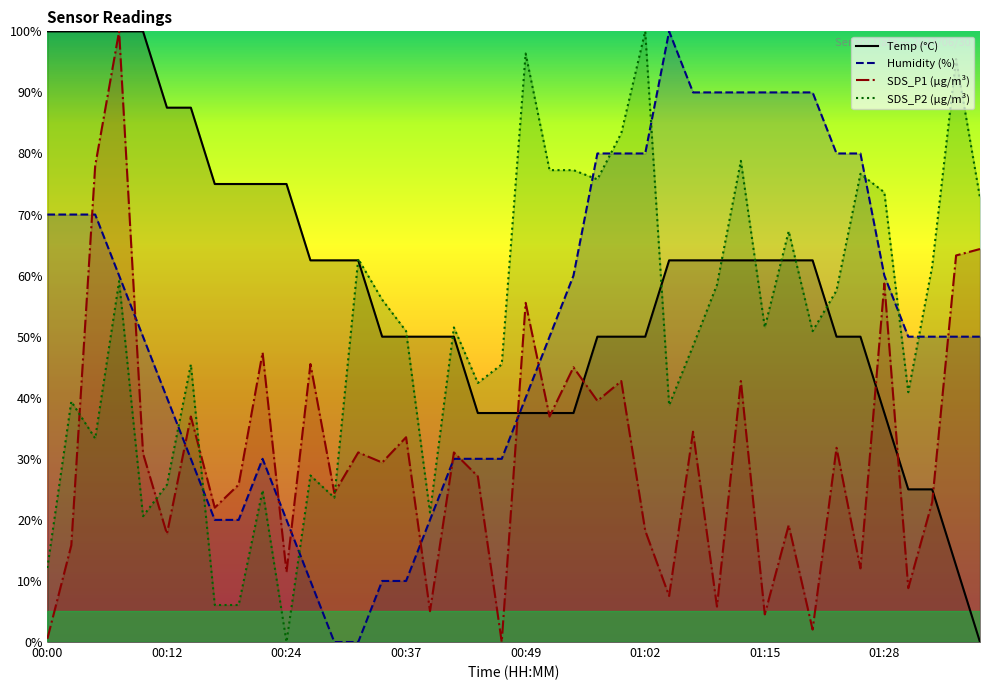

Which series has the largest range (max minus min)?

Temp